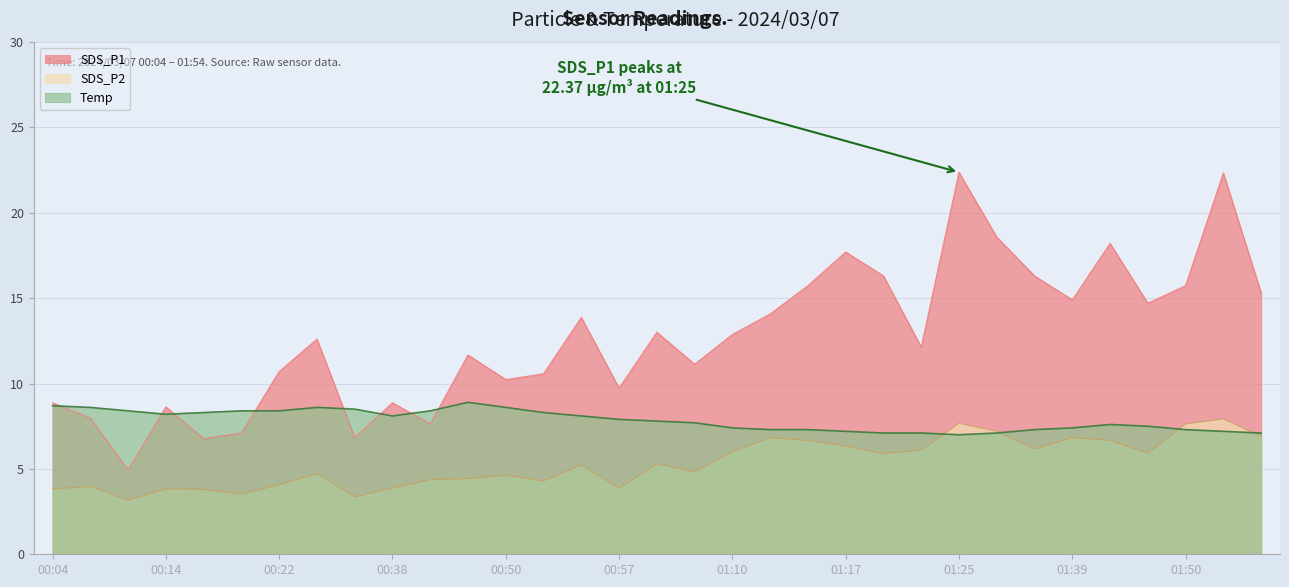

What is the label of the 22nd point from the left?

01:17